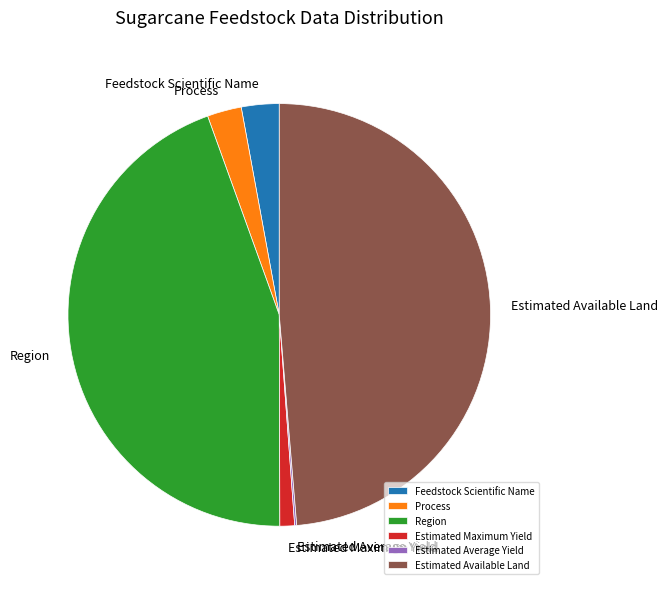

Is it true that Estimated Available Land is 55% of the pie?

False